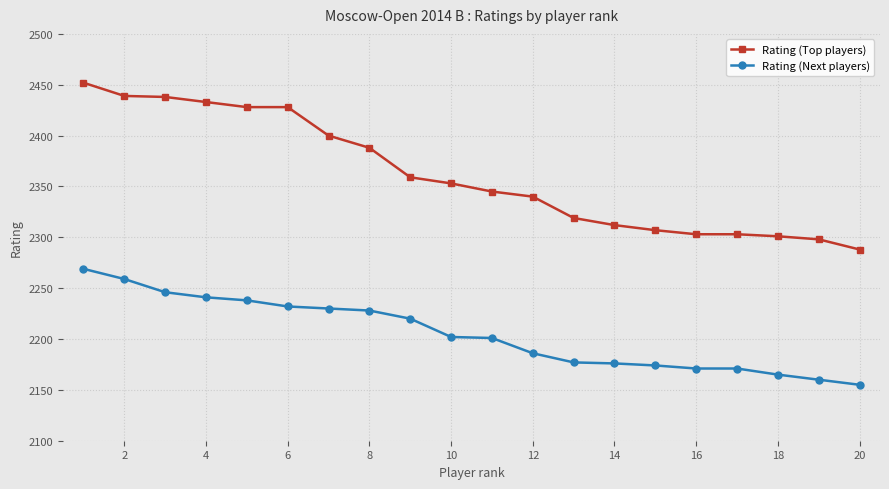

True or false: Rating (Top players) and Rating (Next players) cross at least once.

False